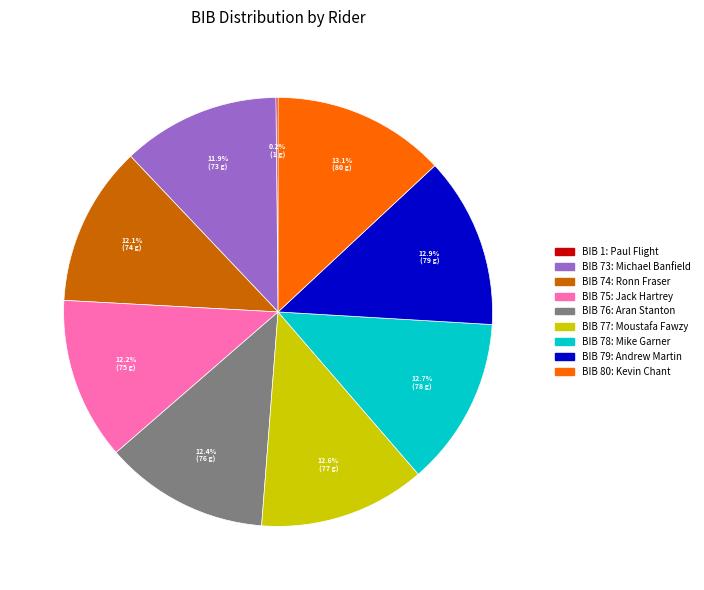

Does any single category account for the majority?

No